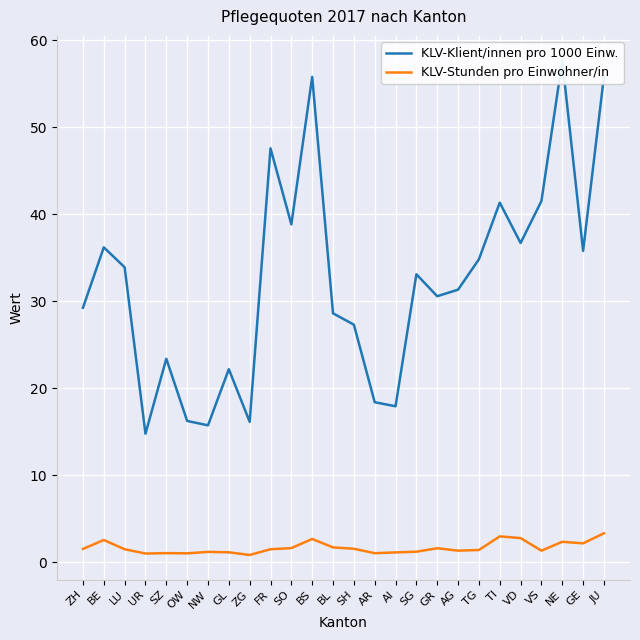

True or false: KLV-Klient/innen pro 1000 Einw. and KLV-Stunden pro Einwohner/in cross at least once.

False